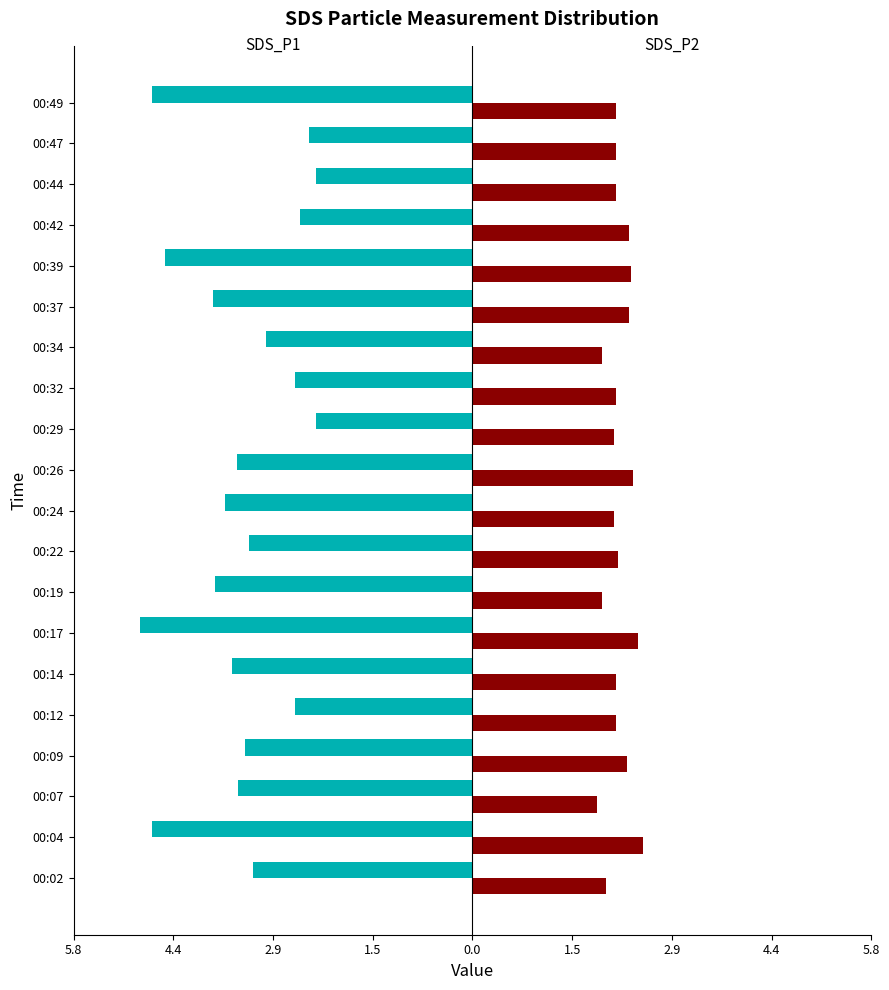

How many bars are there in each group?

2